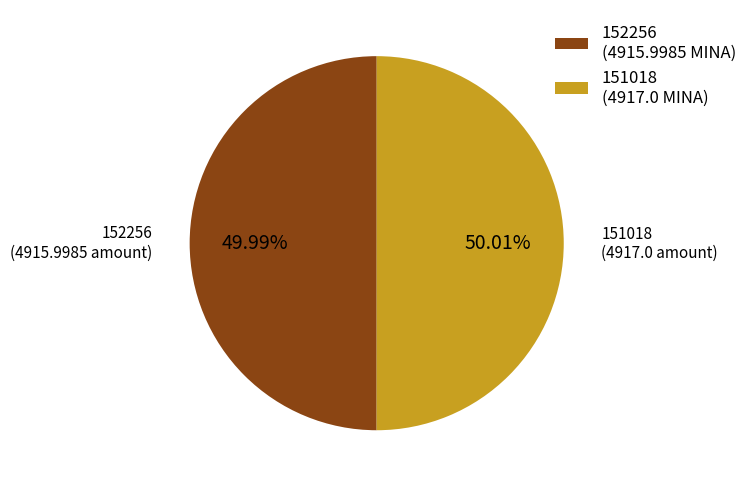

Is there a majority slice in this chart?

Yes